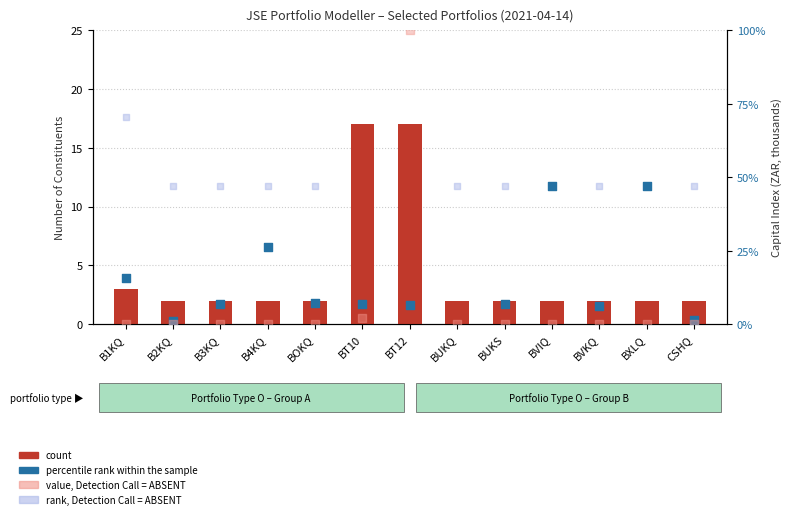

Which series has the largest total across all categories?

percentile rank within the sample (Capital Index, k ZAR)